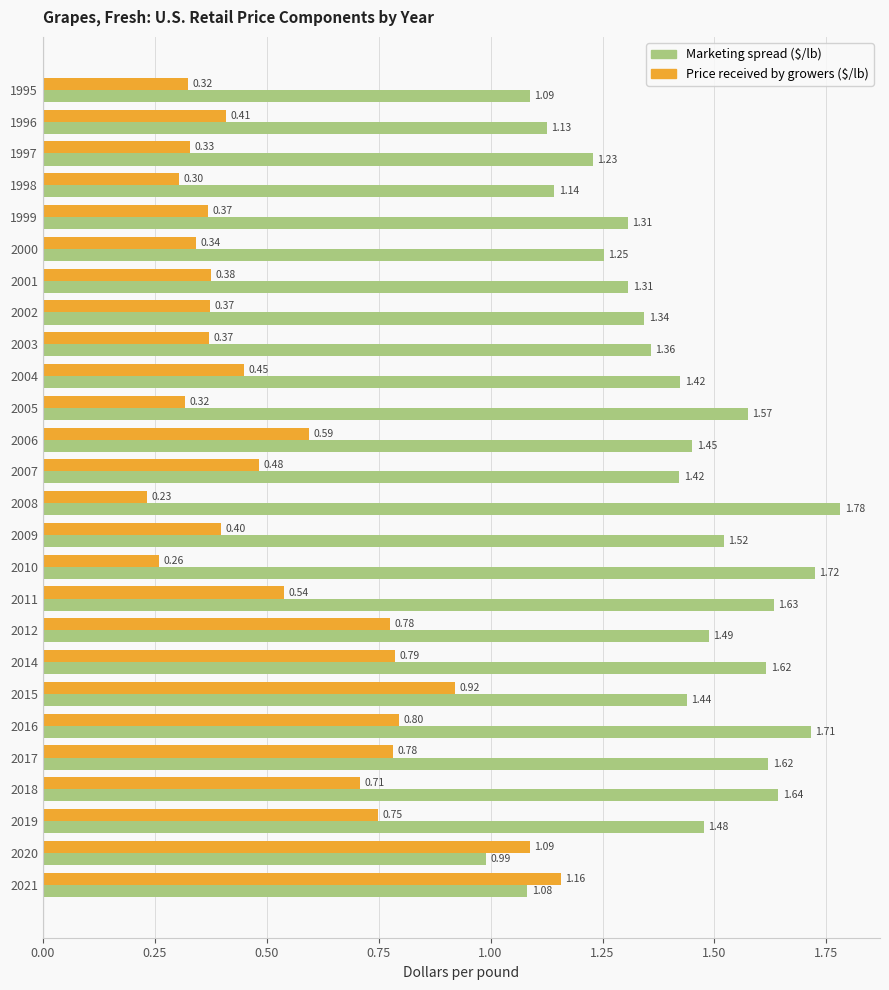

What is the sum of all Price received by growers ($/lb) values?

14.2